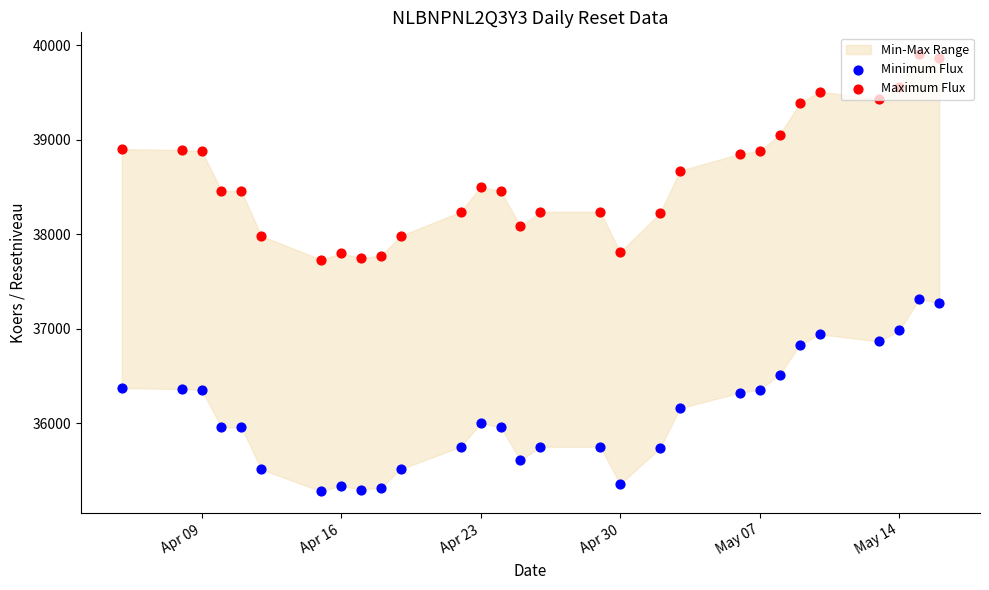

Is the value of Minimum Flux at Apr 09 greater than the value of Maximum Flux at 13?

No